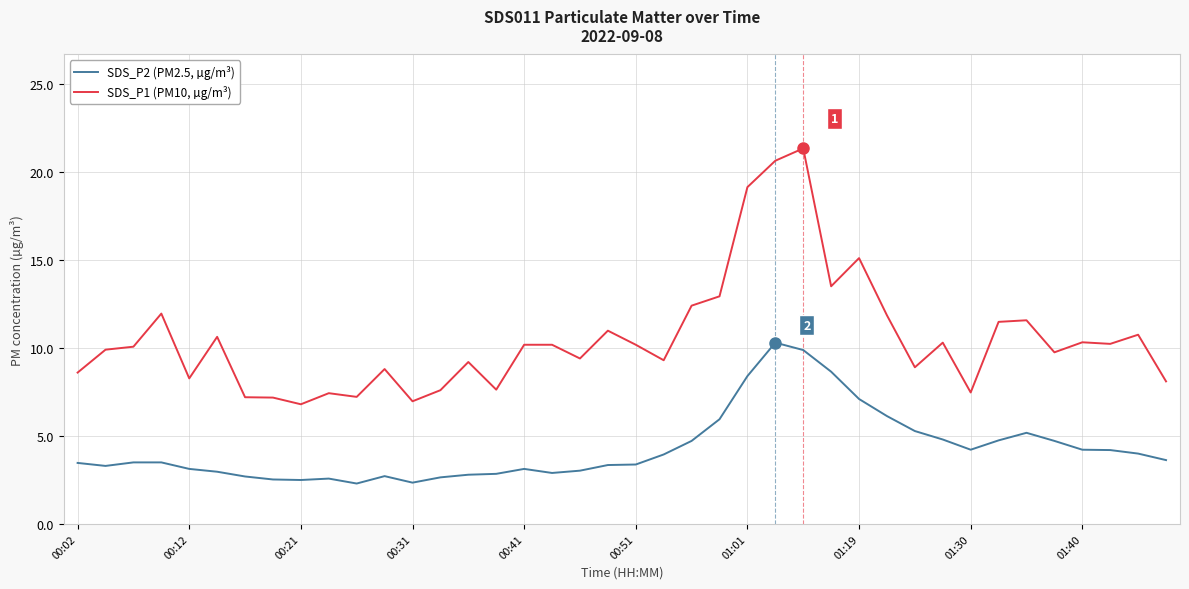

Which series has the largest total across all categories?

SDS_P1 (PM10, µg/m³)